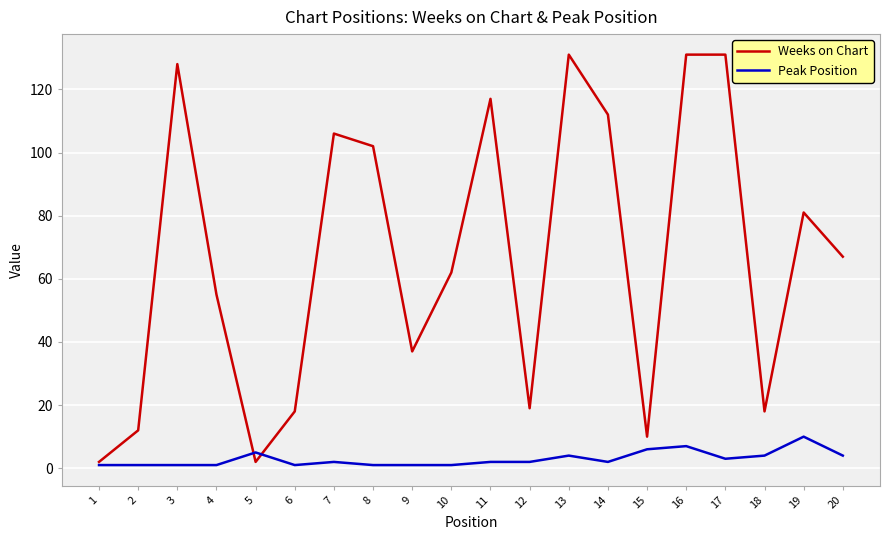

How many distinct data groups are displayed?

2